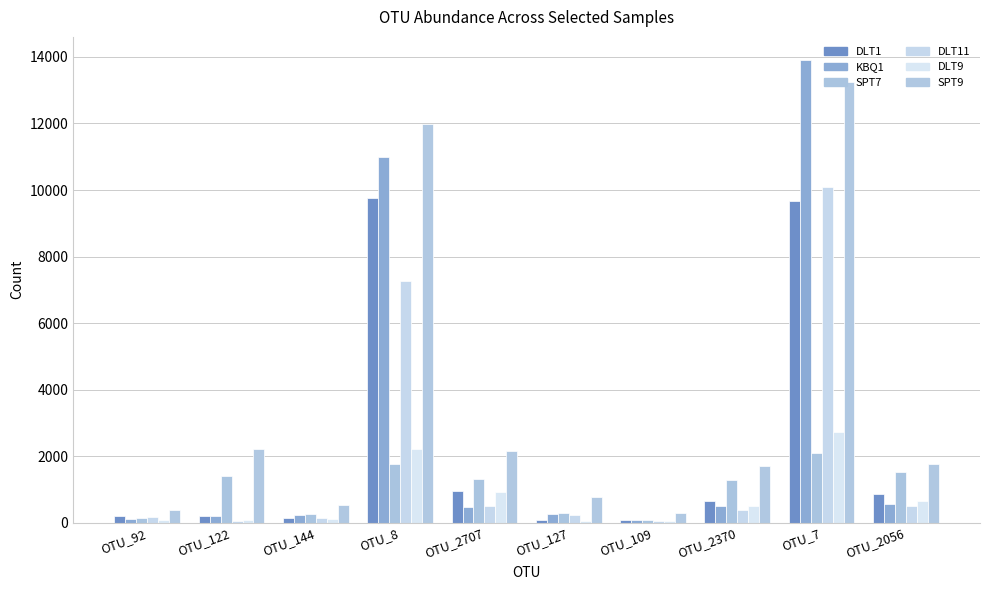

Which category has the lowest value in the DLT11 series?

OTU_122